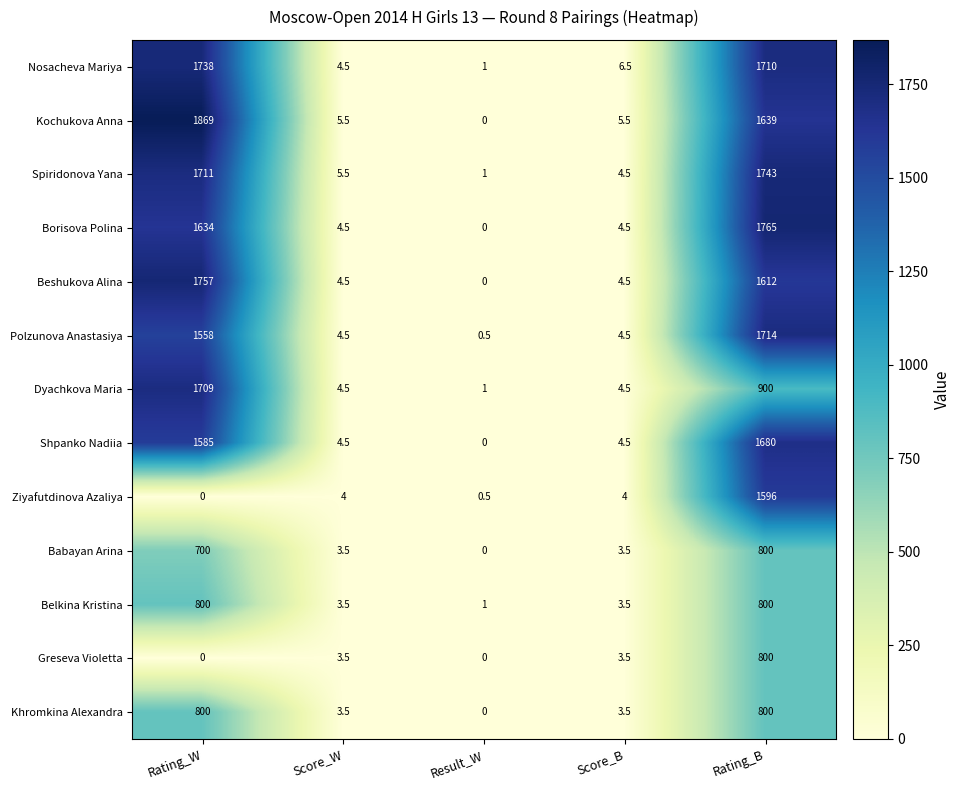

What is the difference between the maximum and minimum values in the Nosacheva Mariya series?

1737.0